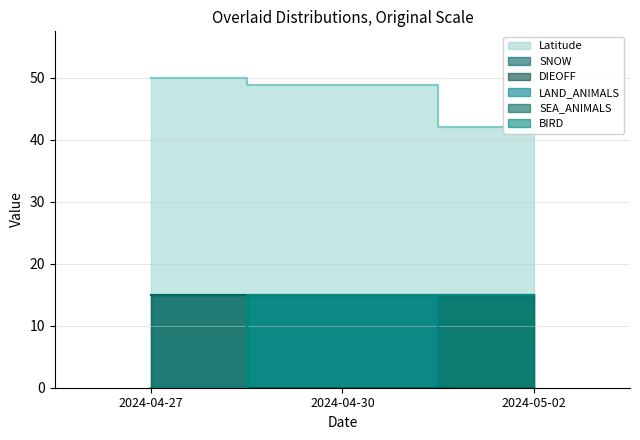

At which label does DIEOFF reach its peak?

2024-05-02